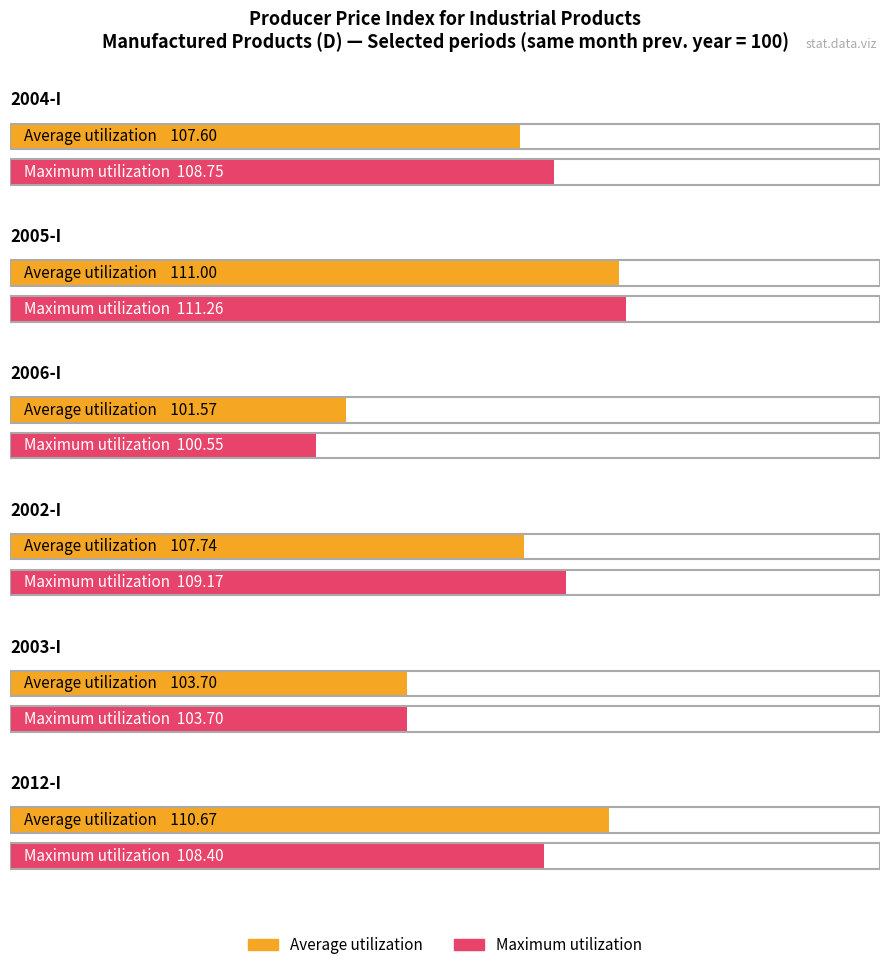

Is it true that Average utilization equals 189.3 at 2004-I?

False